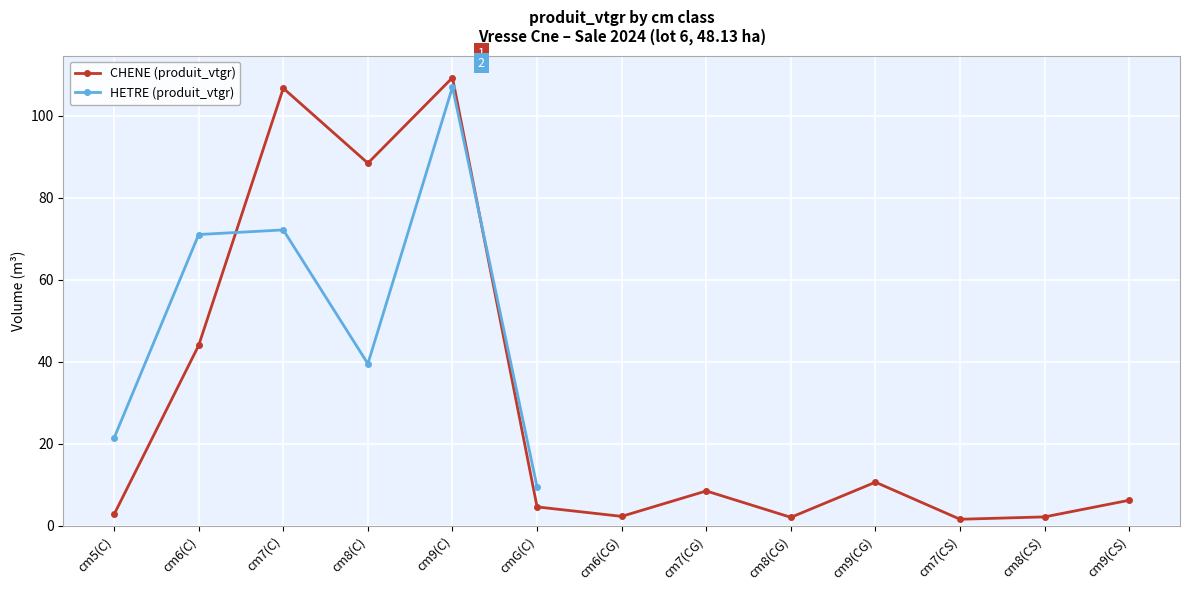

How many intersections are there between HETRE (produit_vtgr) and CHENE (produit_vtgr)?

2